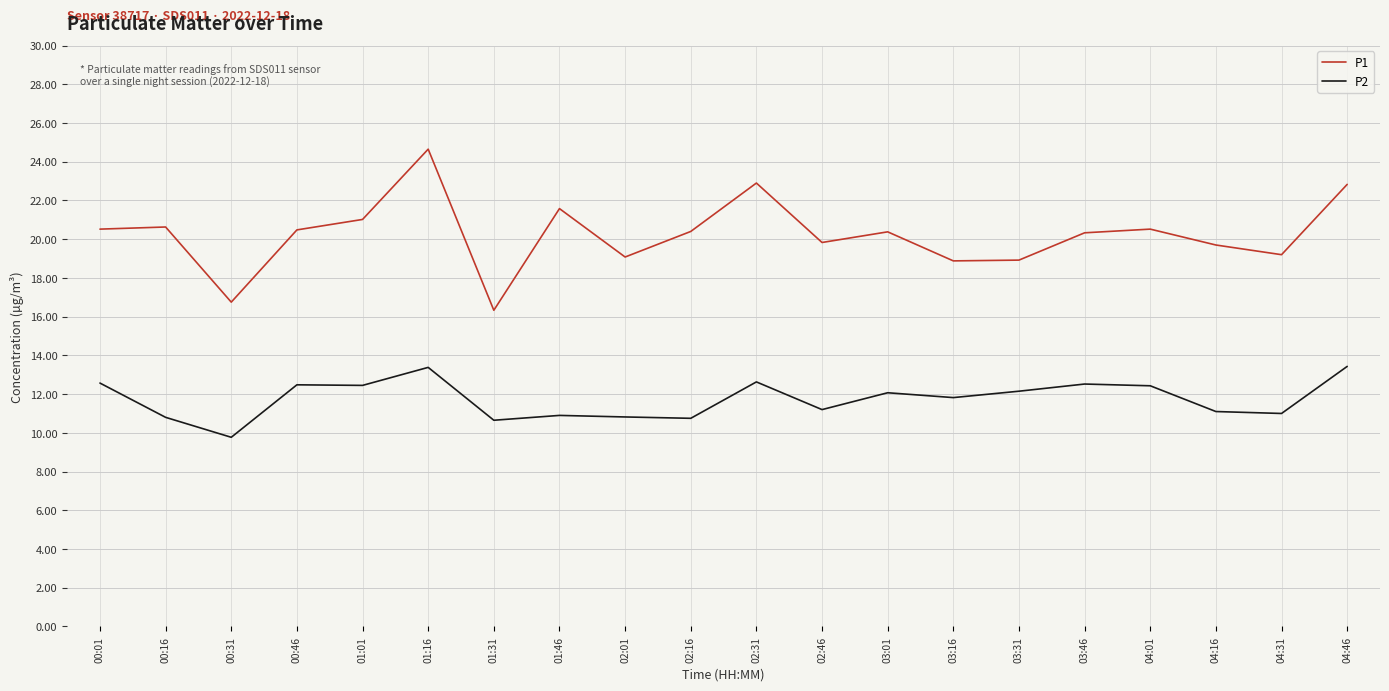

Which series has the widest spread of values?

P1